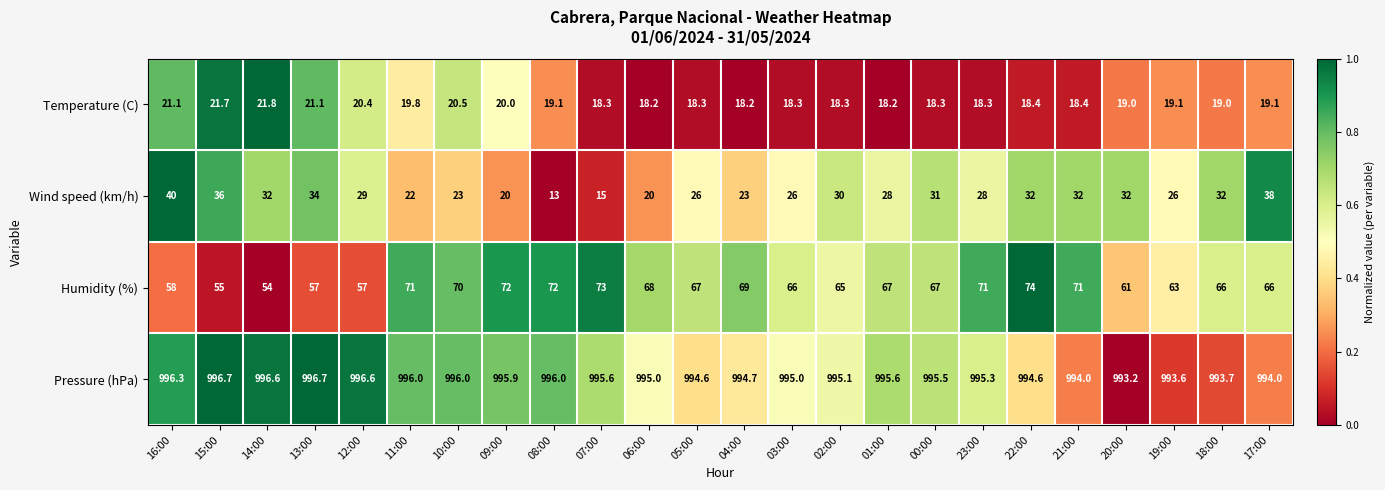

Which series has the largest total across all categories?

Pressure (hPa)